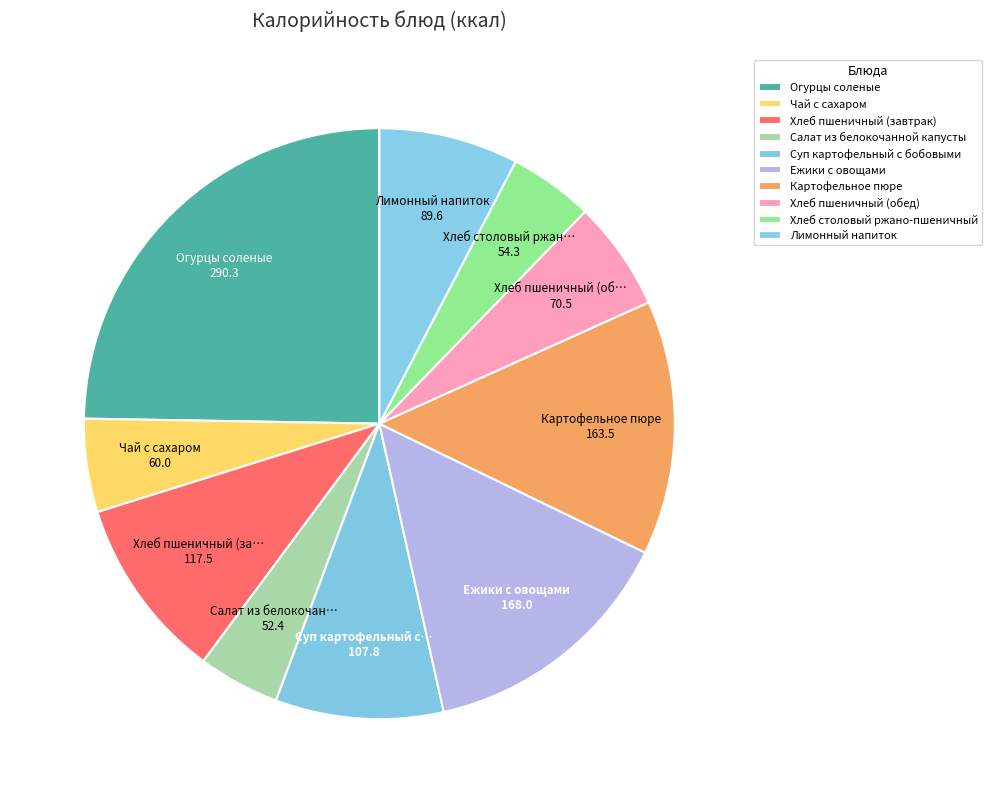

Is there a majority slice in this chart?

No